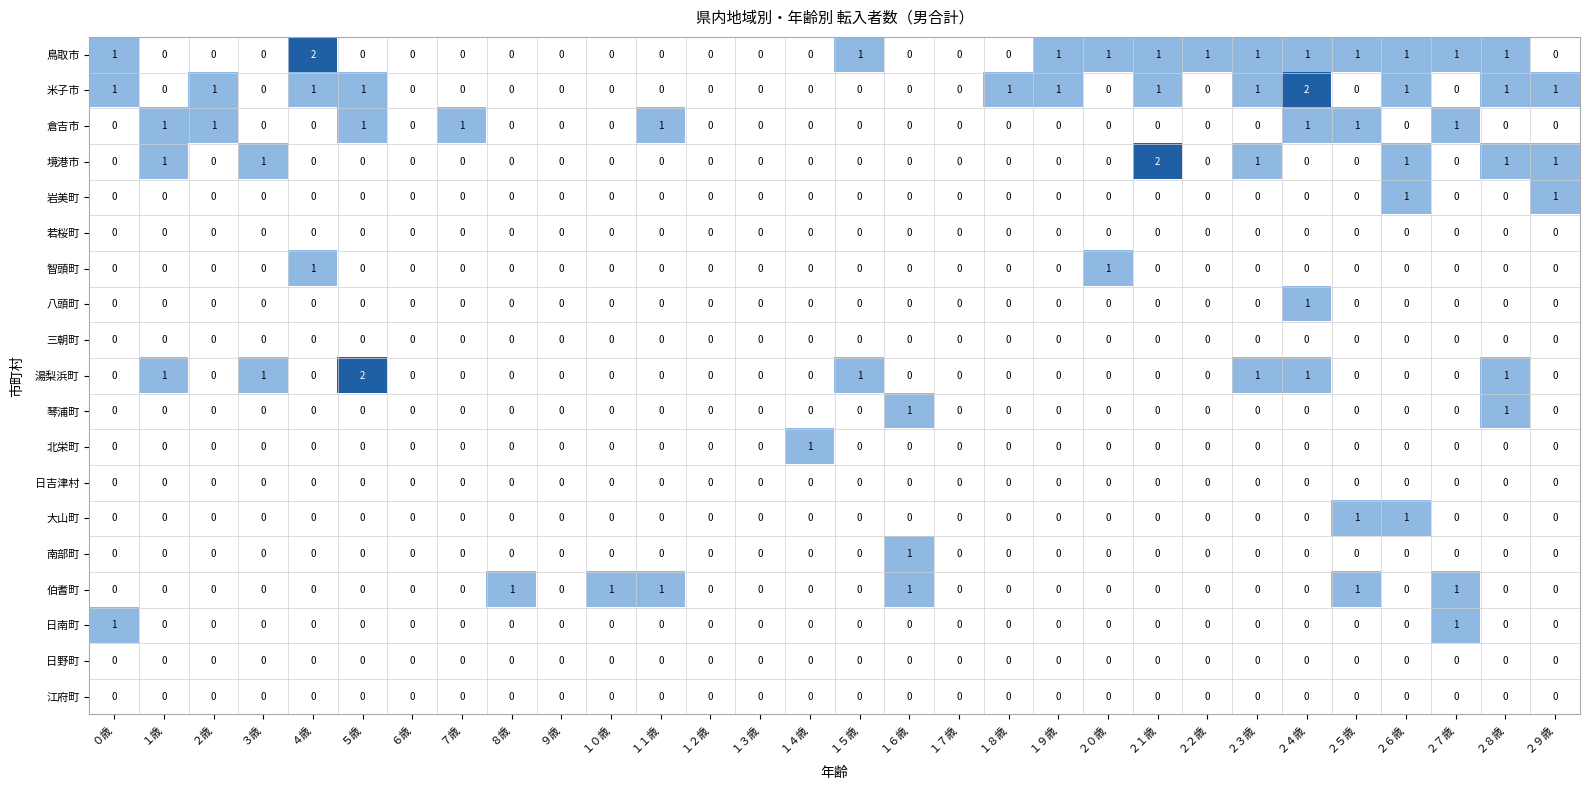

What is the total value across all series at ２８歳?

5